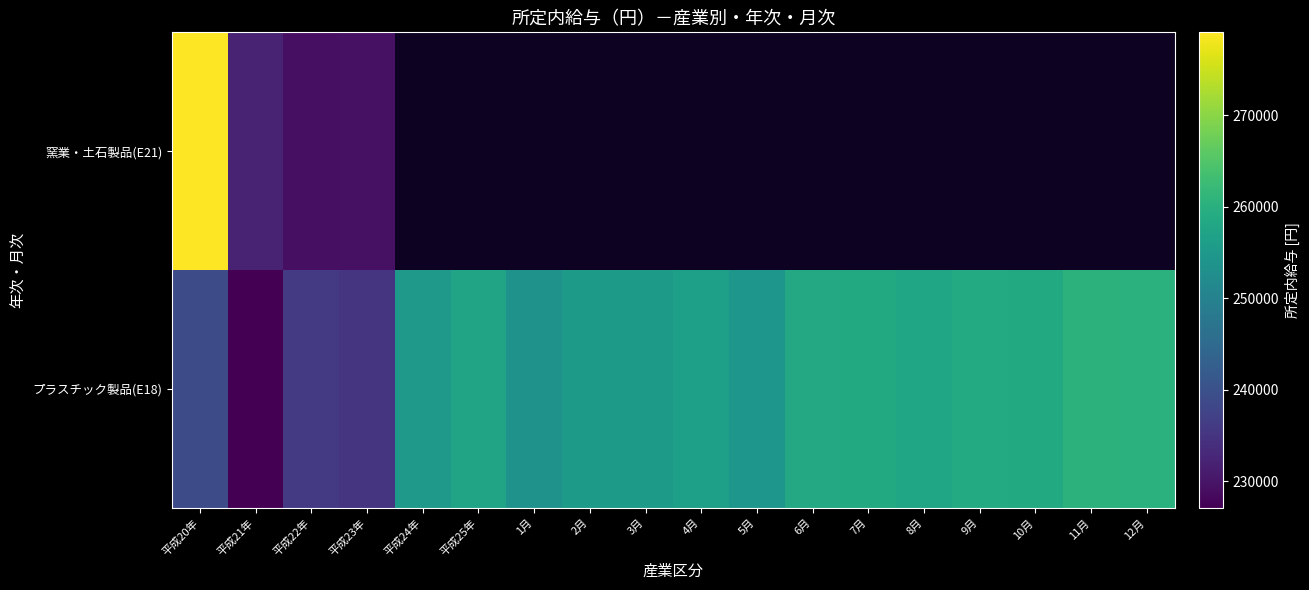

What is the highest value of the プラスチック製品(E18) series?

260469.0